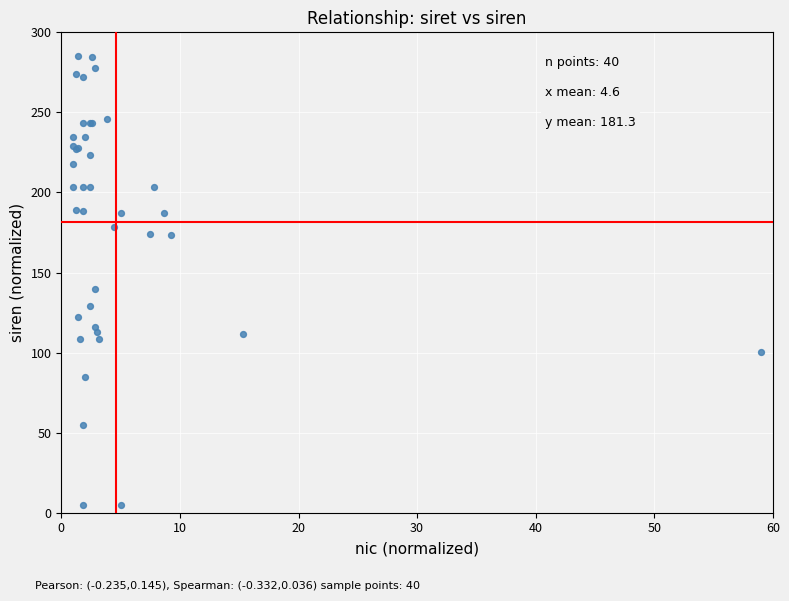

What Y value in the scatter plot is closest to 145?

139.7